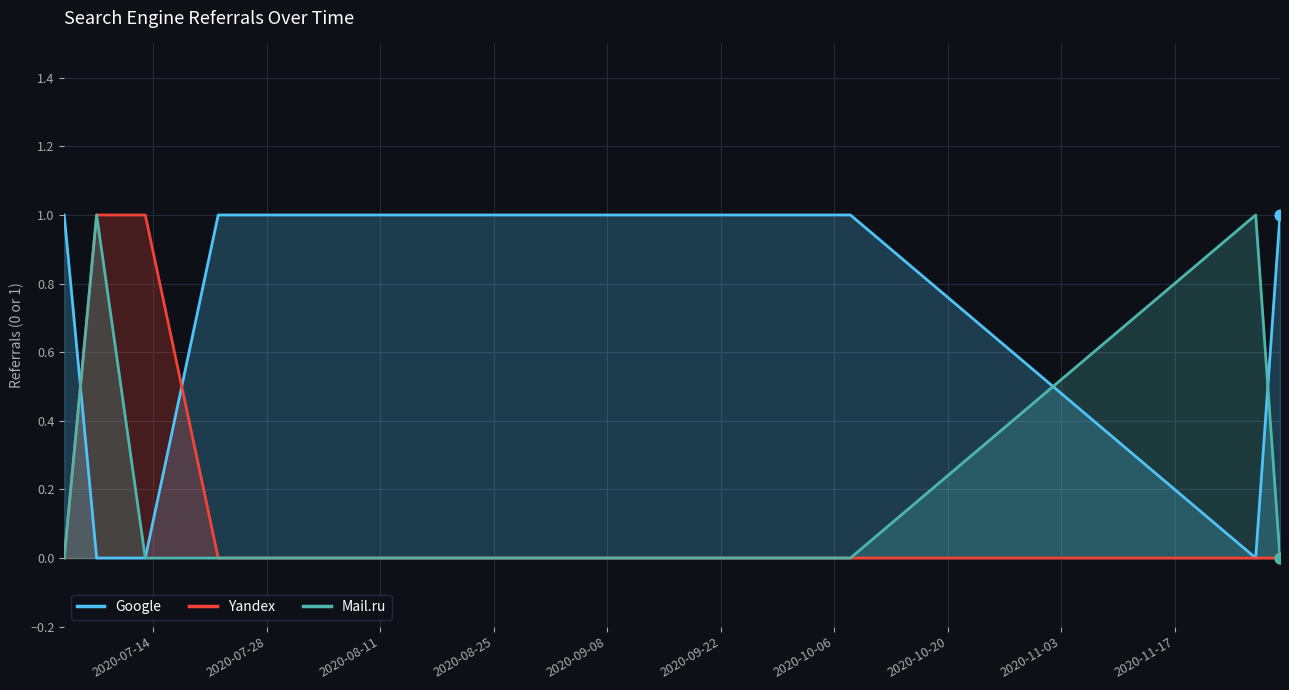

Which series contains the lowest Y value?

Google